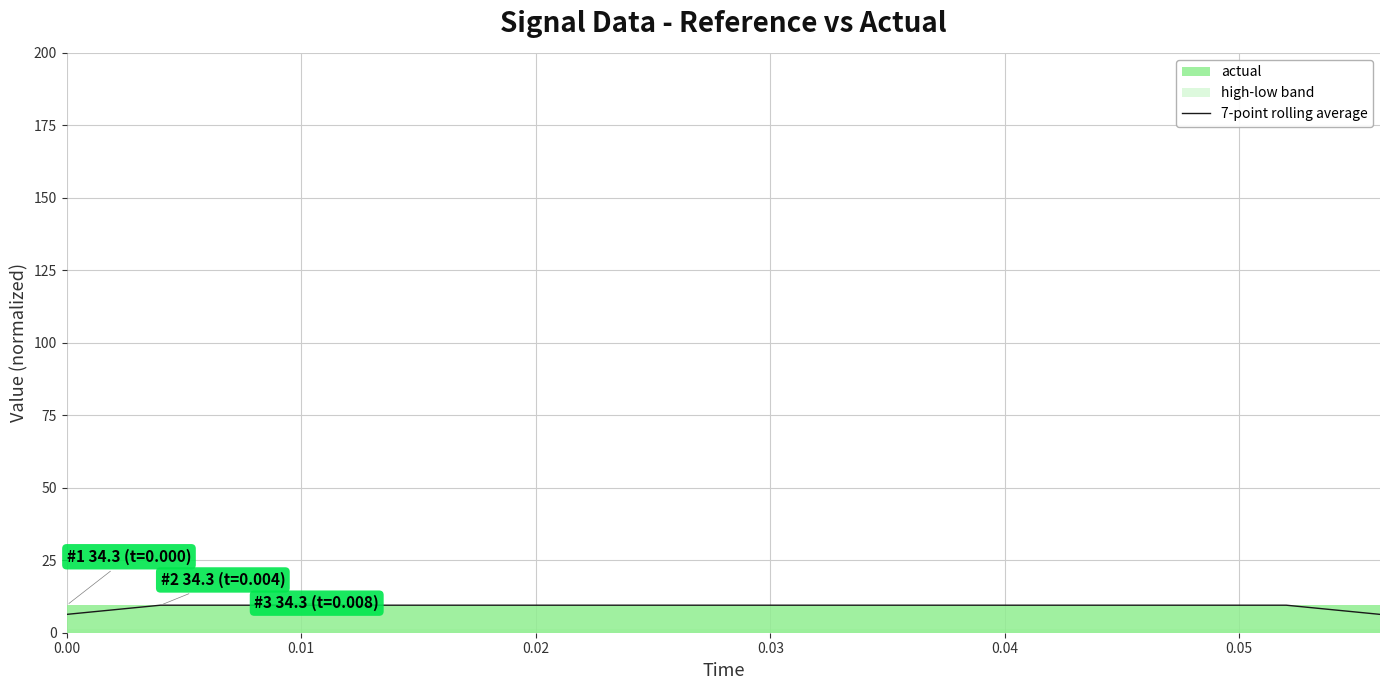

Is it true that the value at 0.00 is 2.9?

False